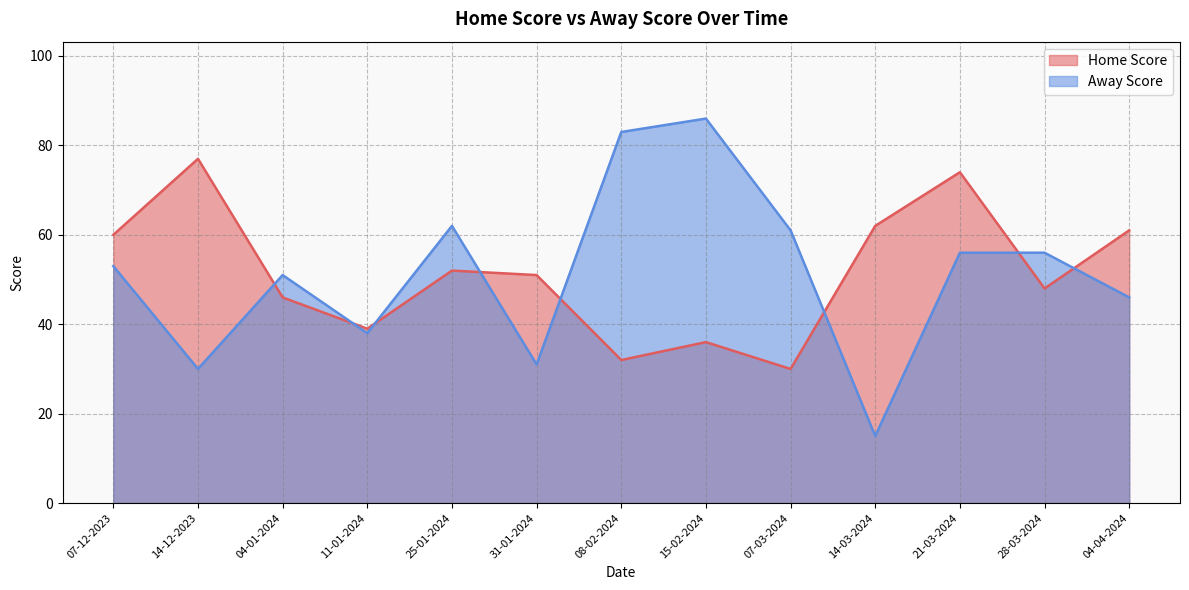

How many lines are shown in the chart?

2